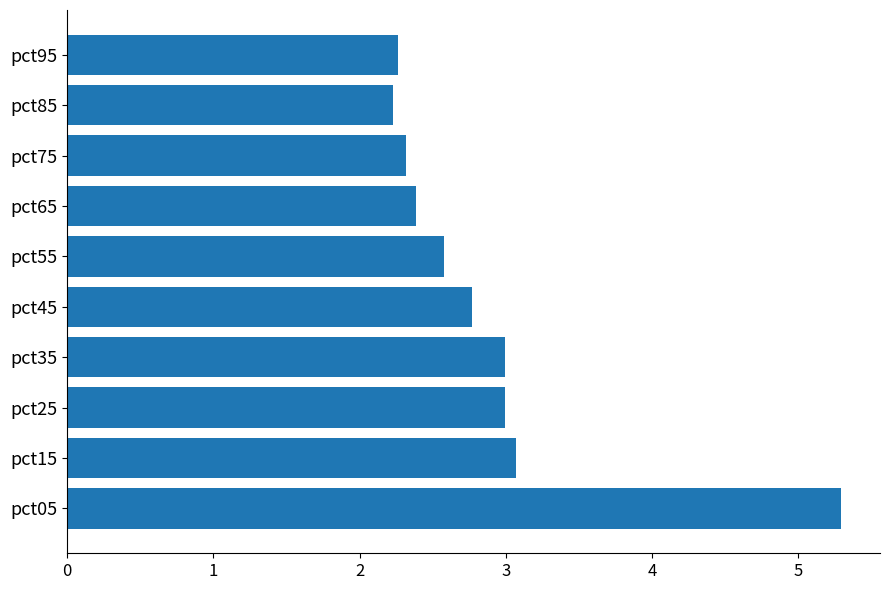

What is the minimum value shown in the chart?

2.2